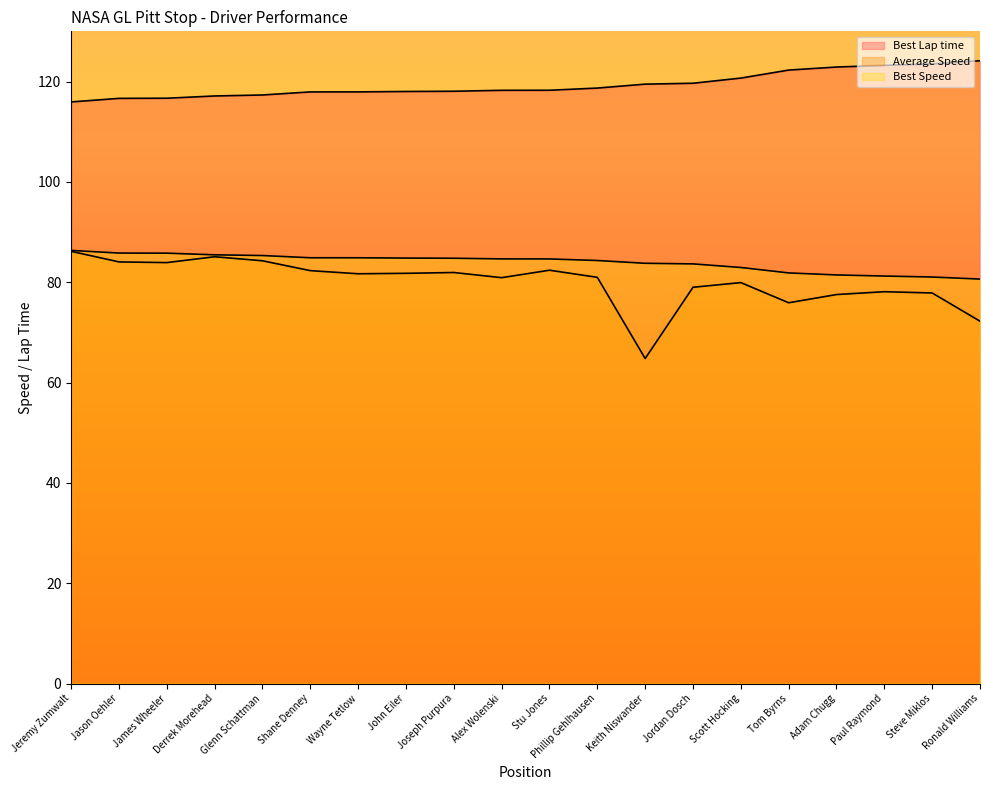

List the series in order of their peak value, lowest first.

Average Speed, Best Speed, Best Lap time